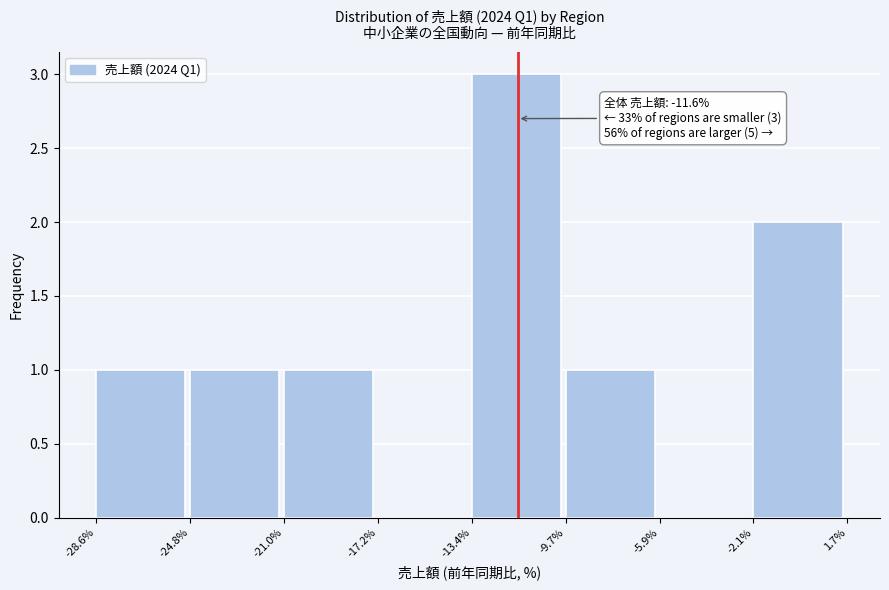

Which range on the x-axis has the tallest bar?

-13.4% to -9.7%